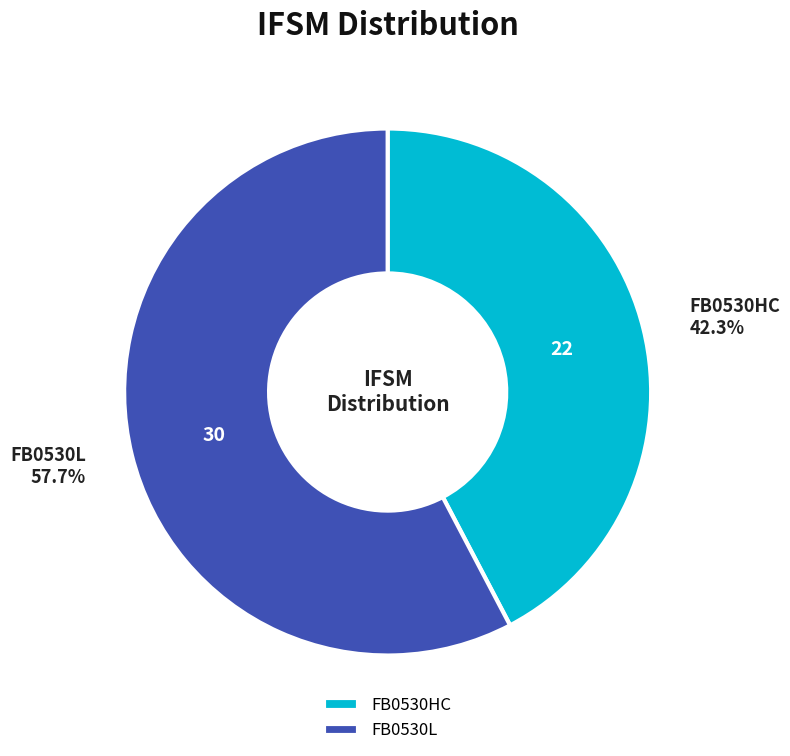

The FB0530HC slice represents 56% of the pie. True or false?

False